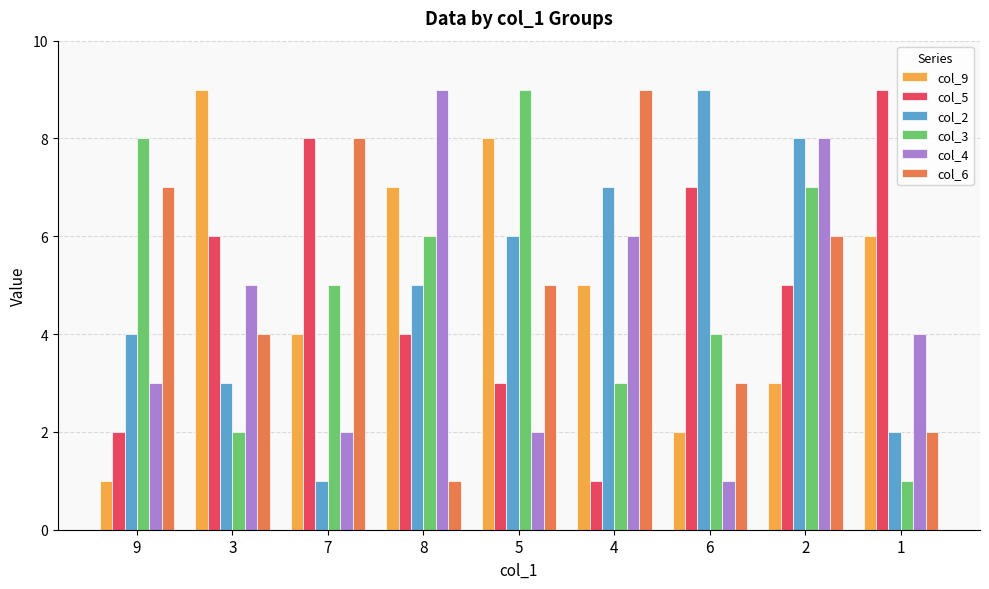

What is the value of the col_5 bar at the 1st from the left?

2